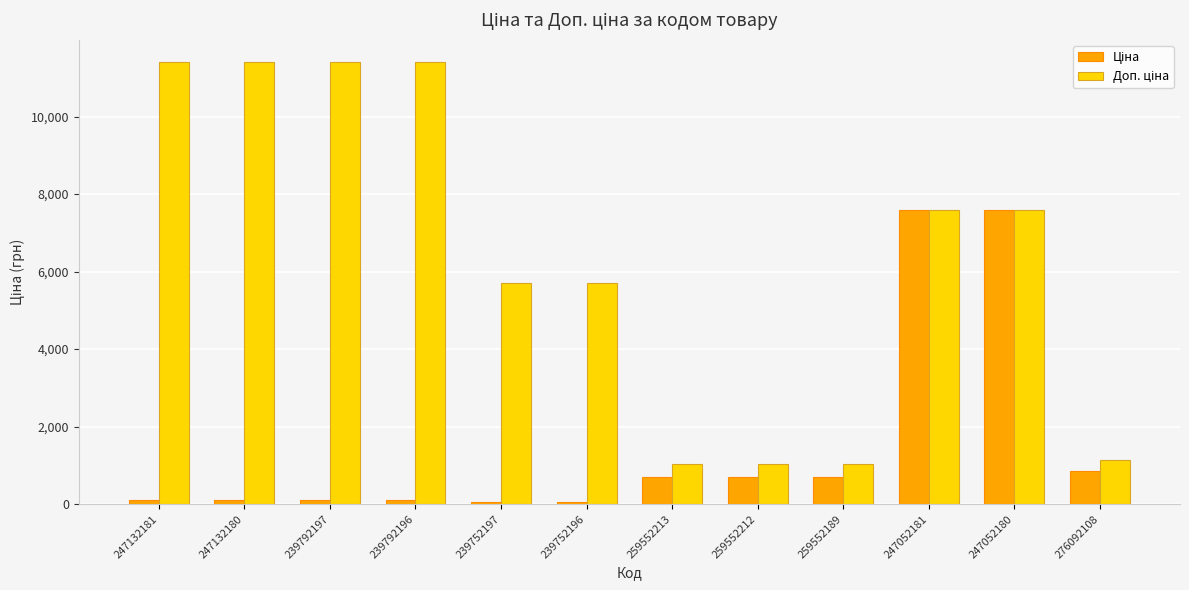

What is the greatest value displayed?

11410.0